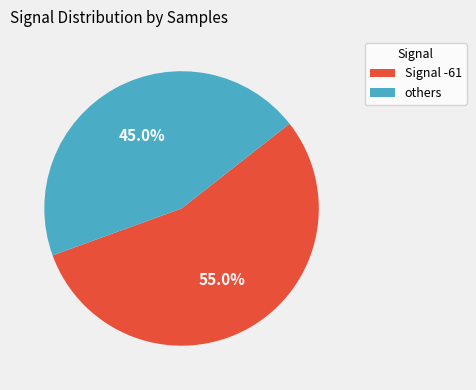

How many segments does this pie chart have?

2